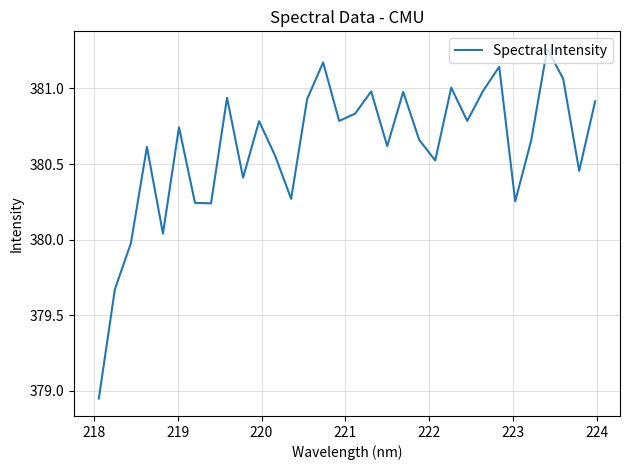

What is the difference between the maximum and minimum values?

2.3